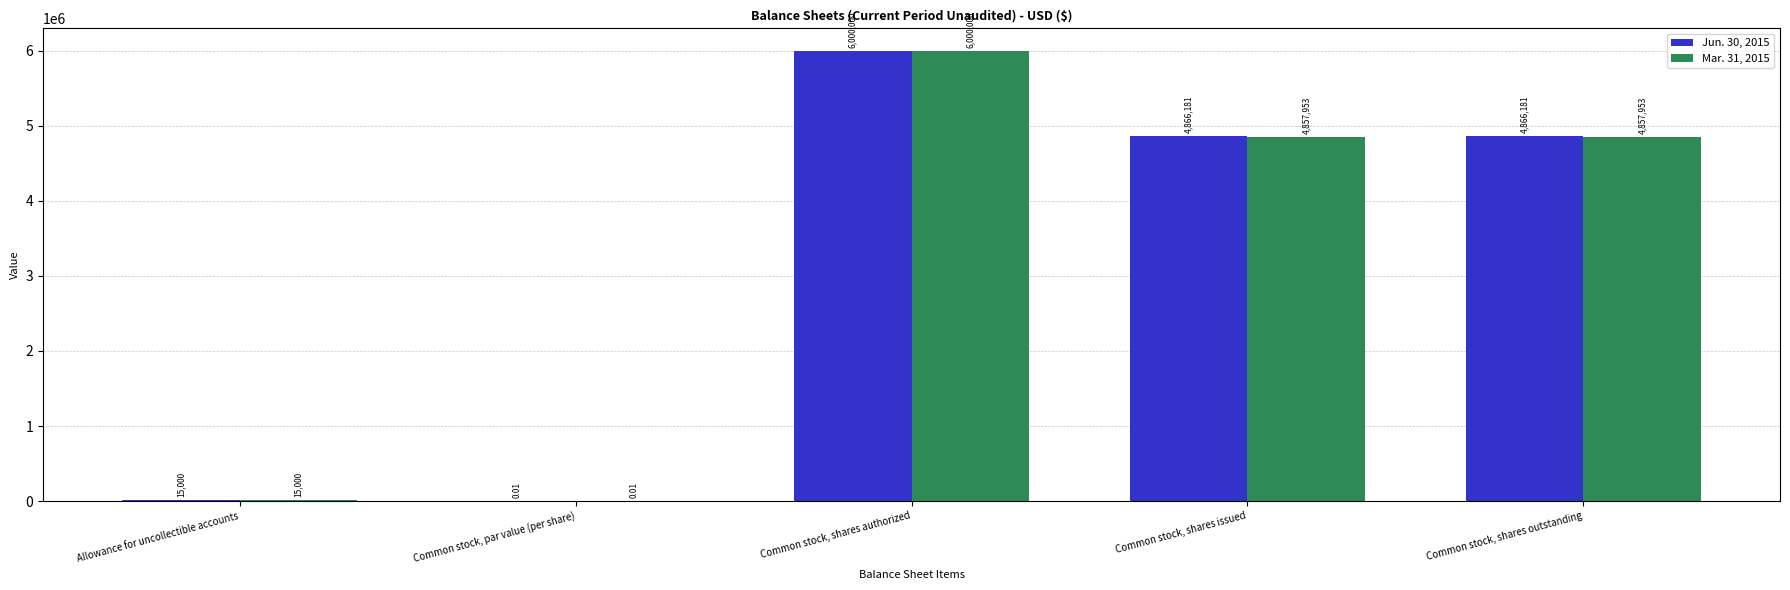

What are all the series names shown in the legend?

Jun. 30, 2015, Mar. 31, 2015